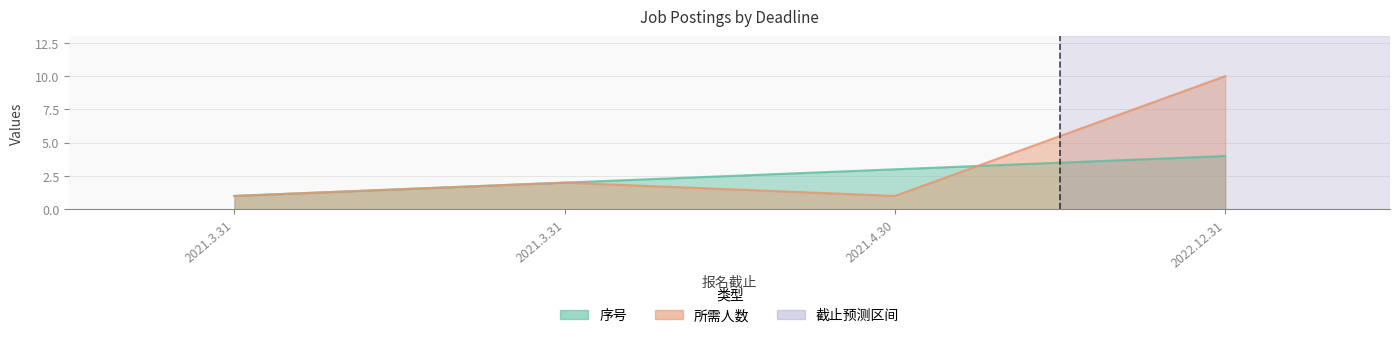

Which series has the largest range (max minus min)?

所需人数